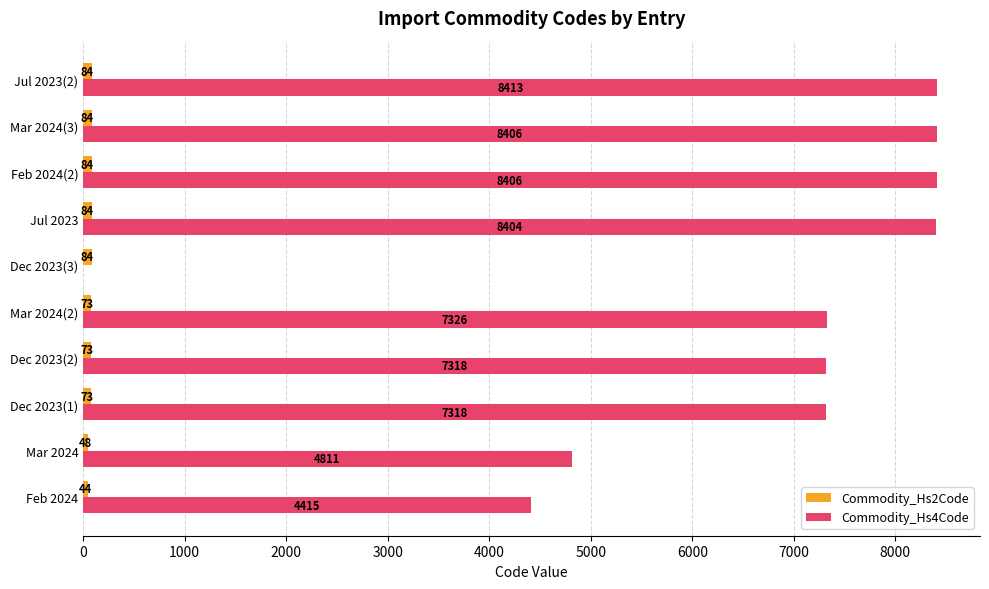

Is it true that Commodity_Hs4Code equals 7318 at Dec 2023(1)?

True